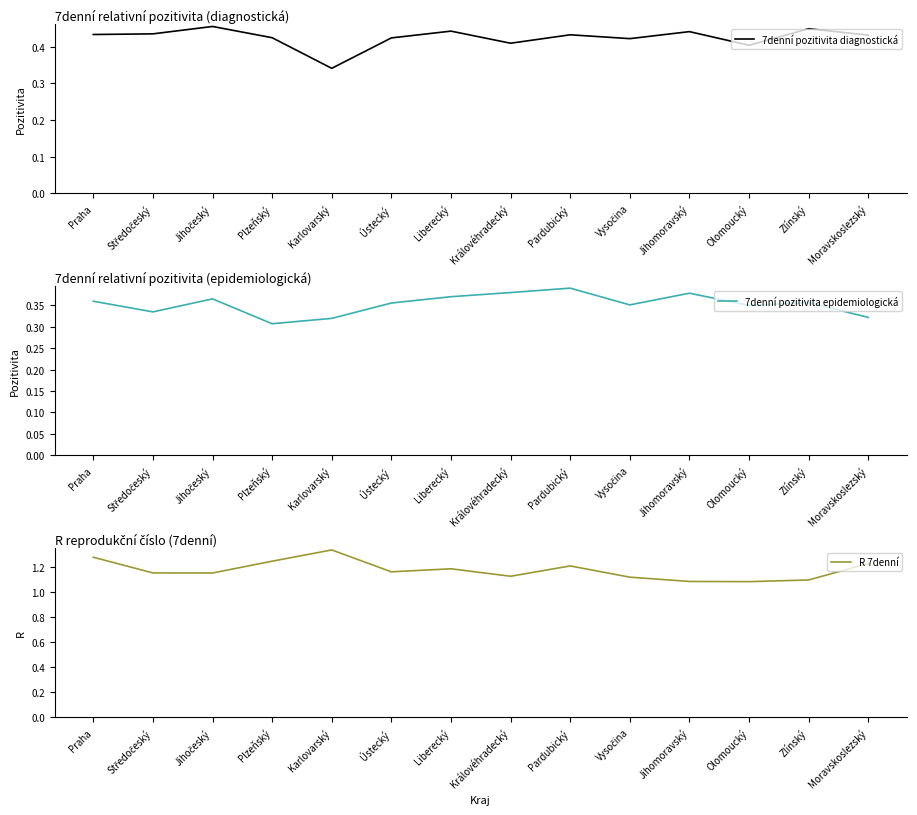

What is the total value across all series at Moravskoslezský?

2.0